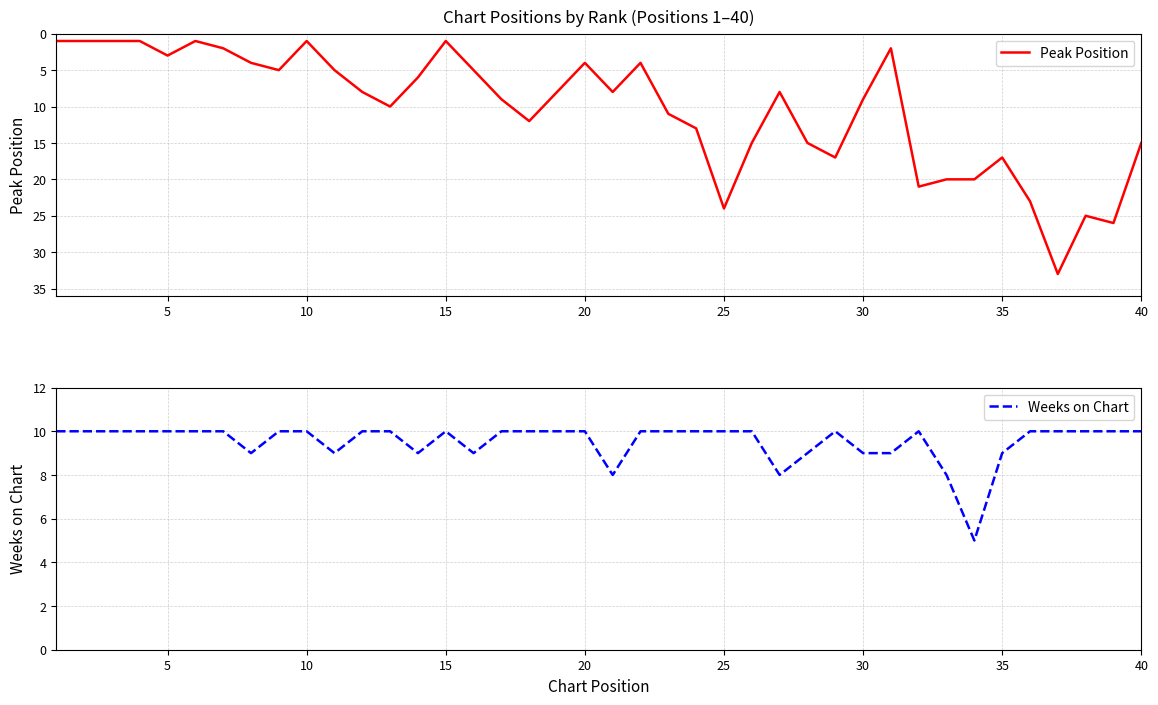

True or false: Weeks on Chart has a value of 6 at 5.

False